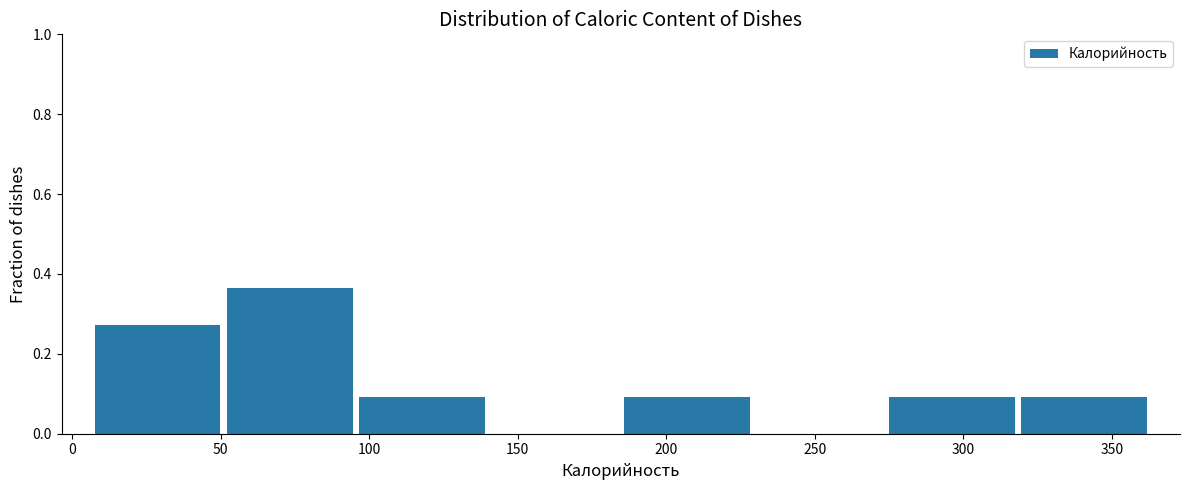

Over which range of the x-axis is the bar tallest?

50 to 95